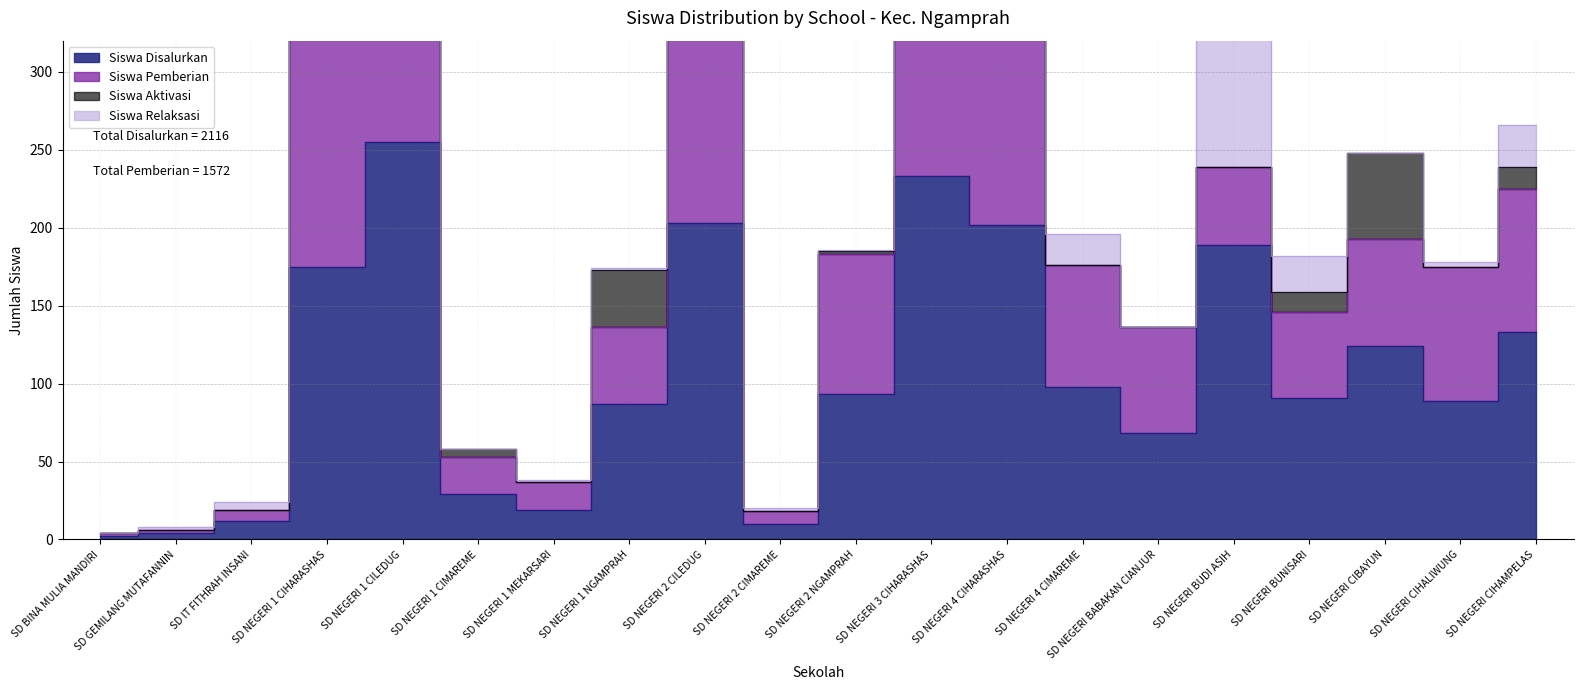

True or false: Siswa Pemberian has a value of 2 at SD GEMILANG MUTAFANNIN.

True